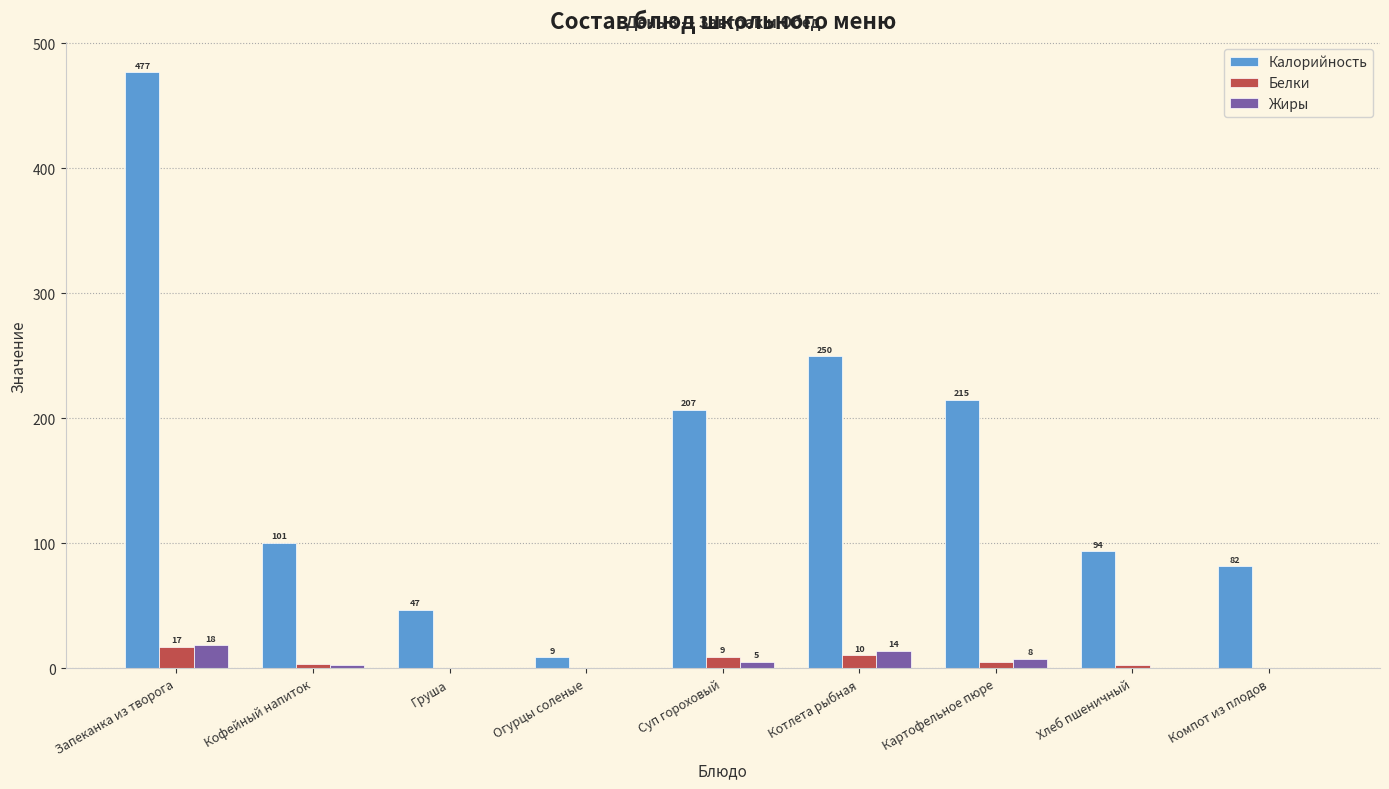

How many data points in Жиры are above 2?

5